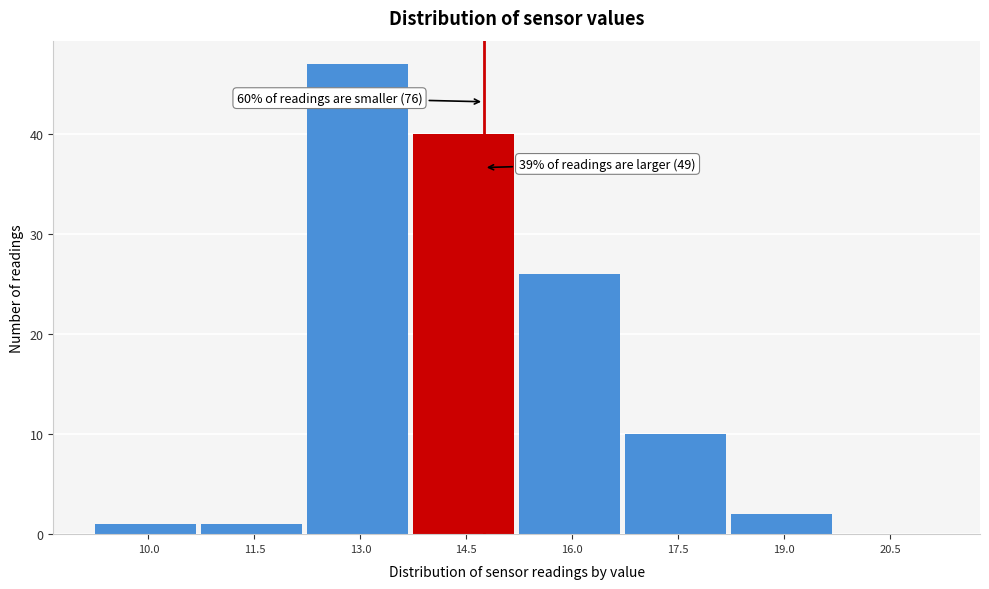

Reading right to left, extract all data points from this chart.

20.5=0	19.0=2	17.5=10	16.0=26	14.5=40	13.0=47	11.5=1	10.0=1